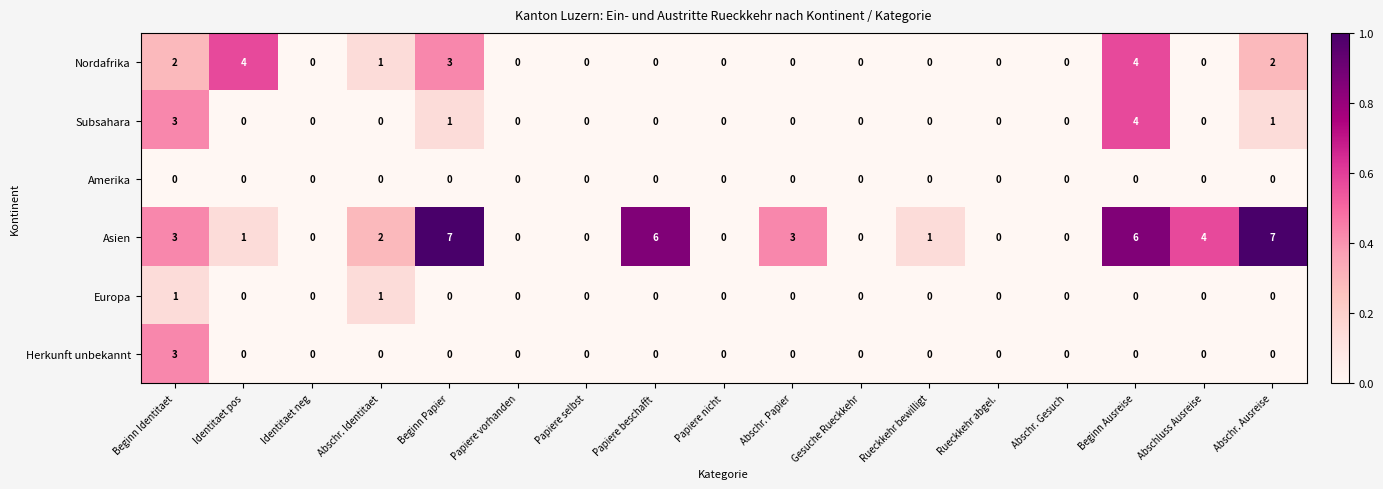

At which category is the sum across all series the highest?

Beginn Ausreise